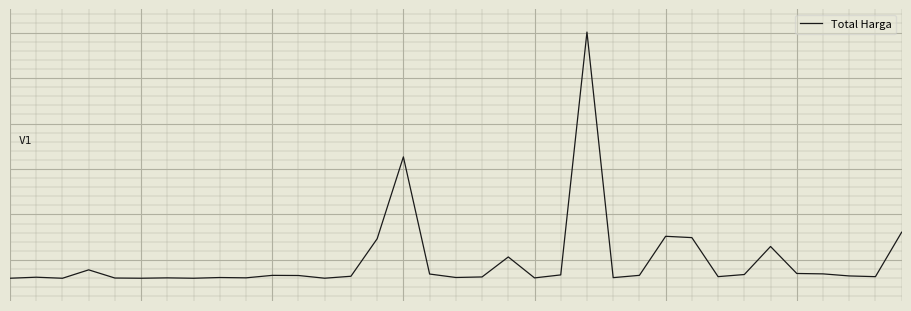

Is this an area chart (filled region under the line)?

No